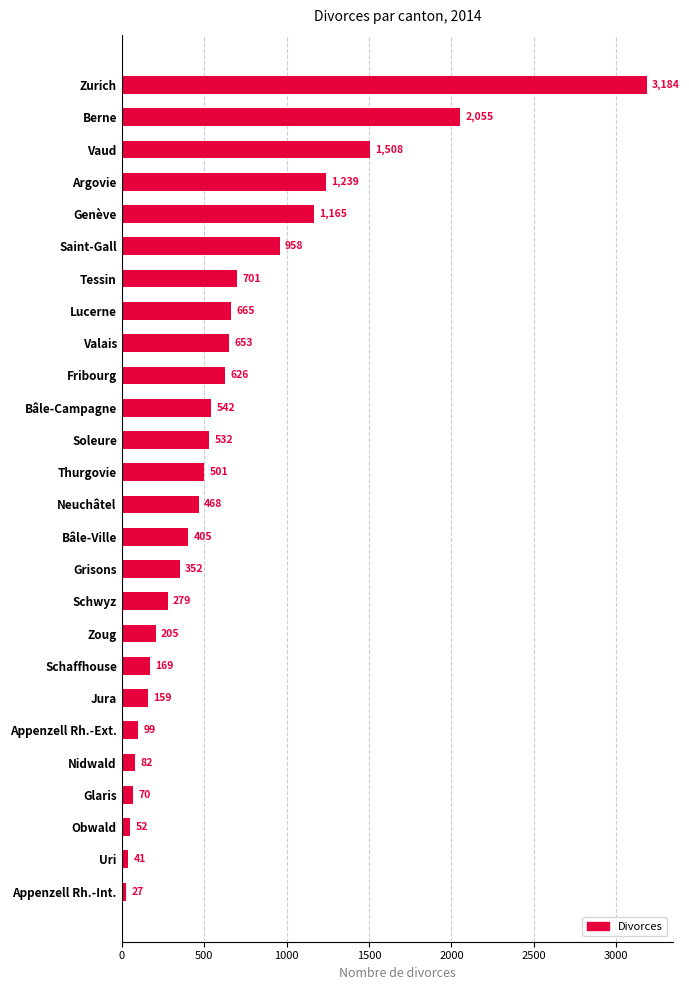

How many values are below 501?

13